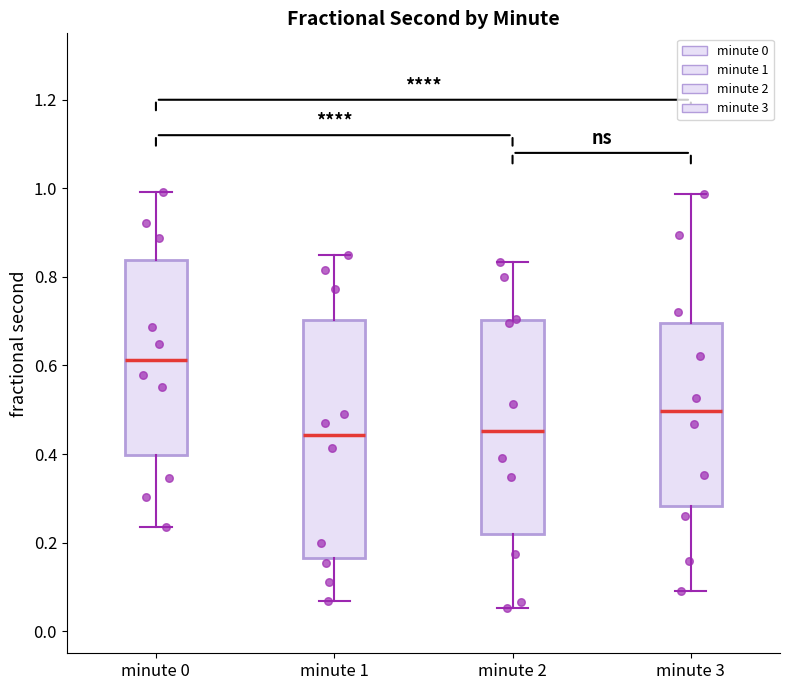

Which box is the tallest, from its lower edge to its upper edge?

minute 1